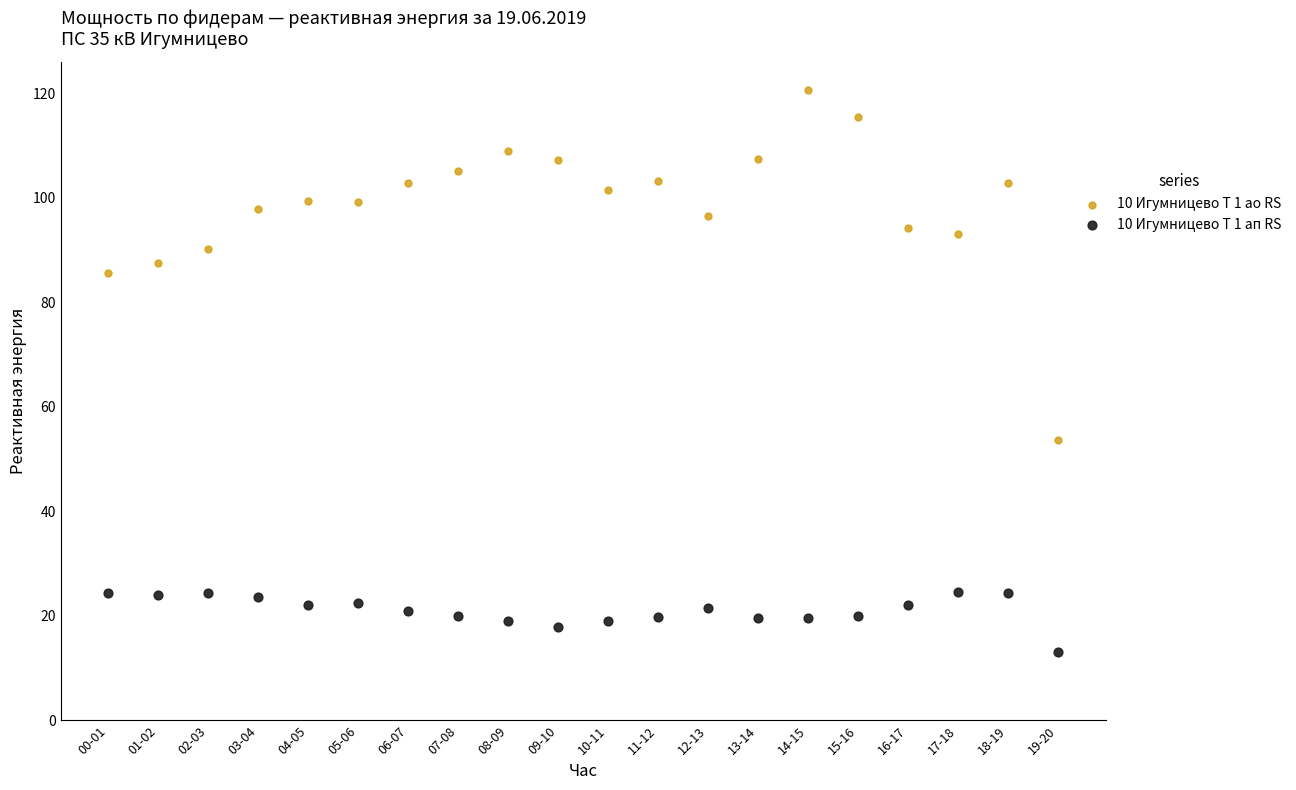

Which series contains the lowest Y value?

10 Игумницево Т 1 ап RS